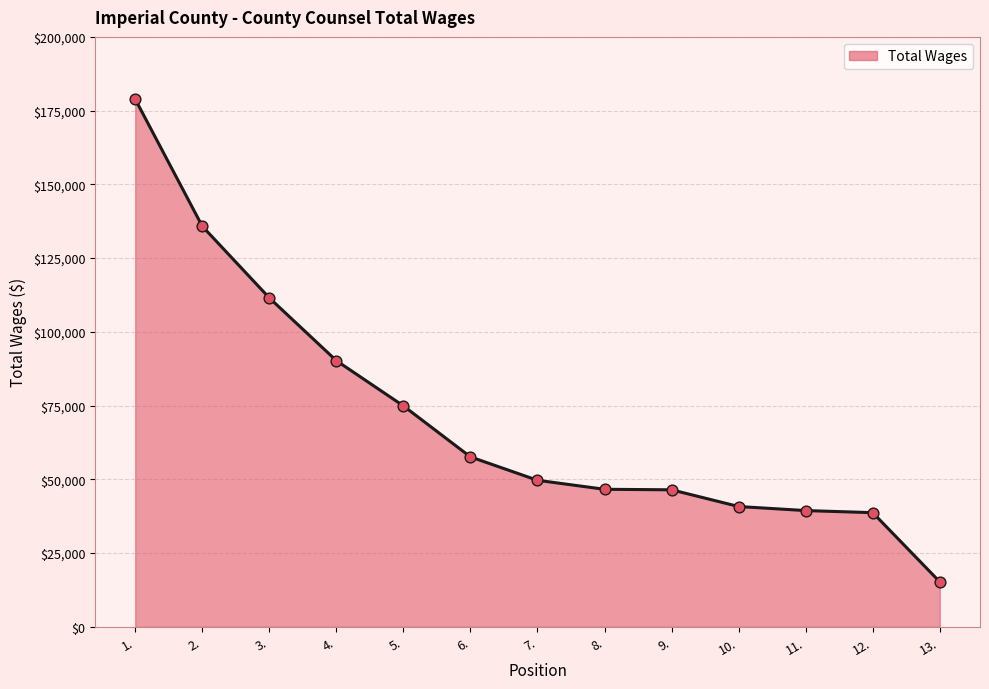

What is the change in value from 5. to 13.?

-59650